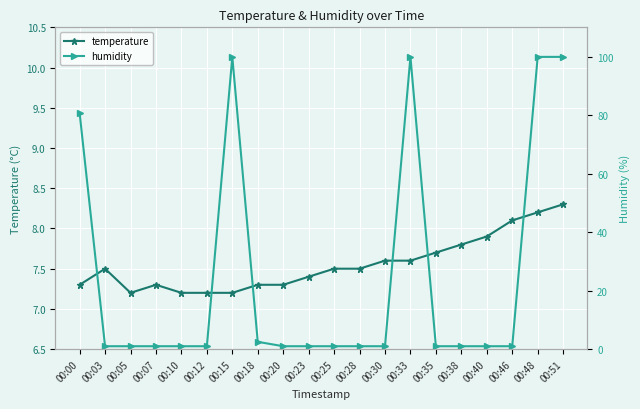

The value of temperature at 00:18 is 7.3. True or false?

True